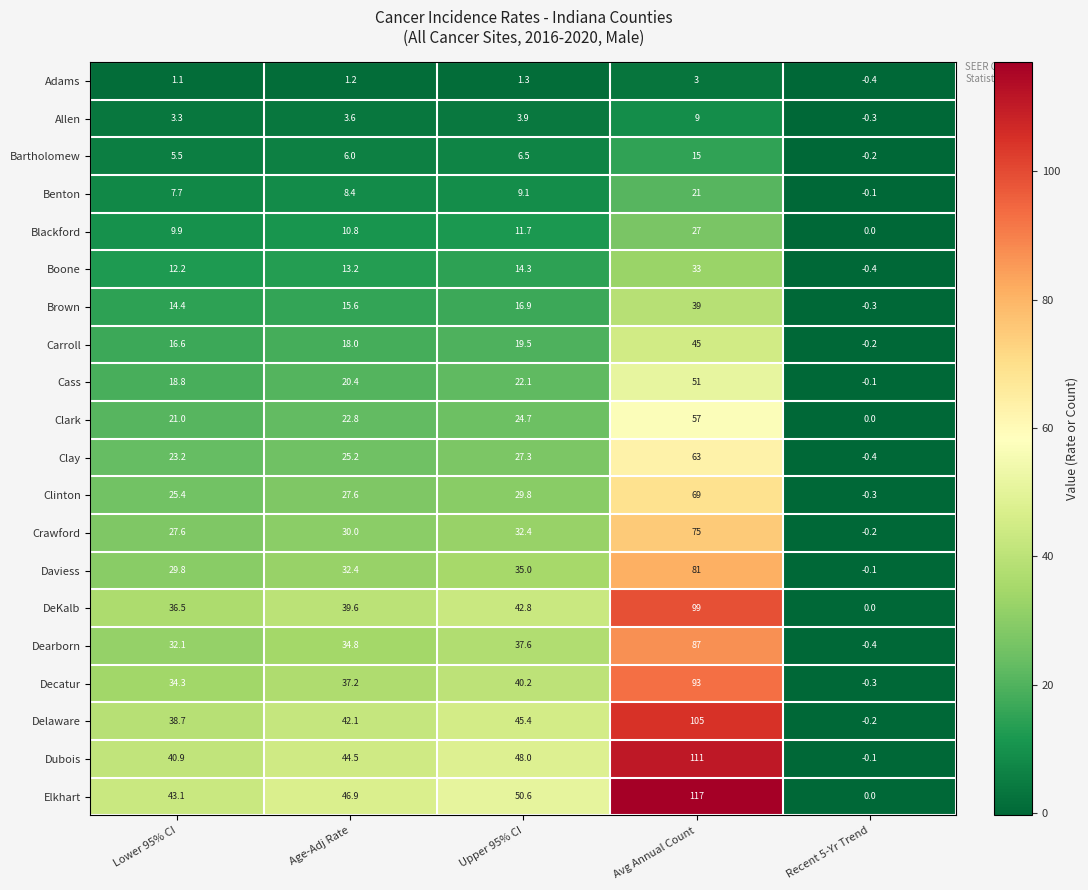

At which category is the sum across all series the highest?

Avg Annual Count